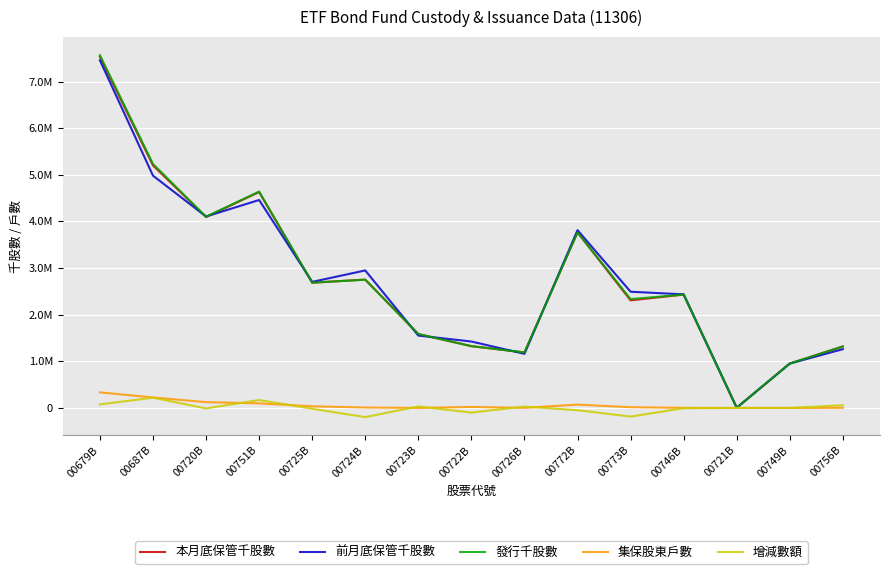

What is the total value across all series at 00724B?

8263295